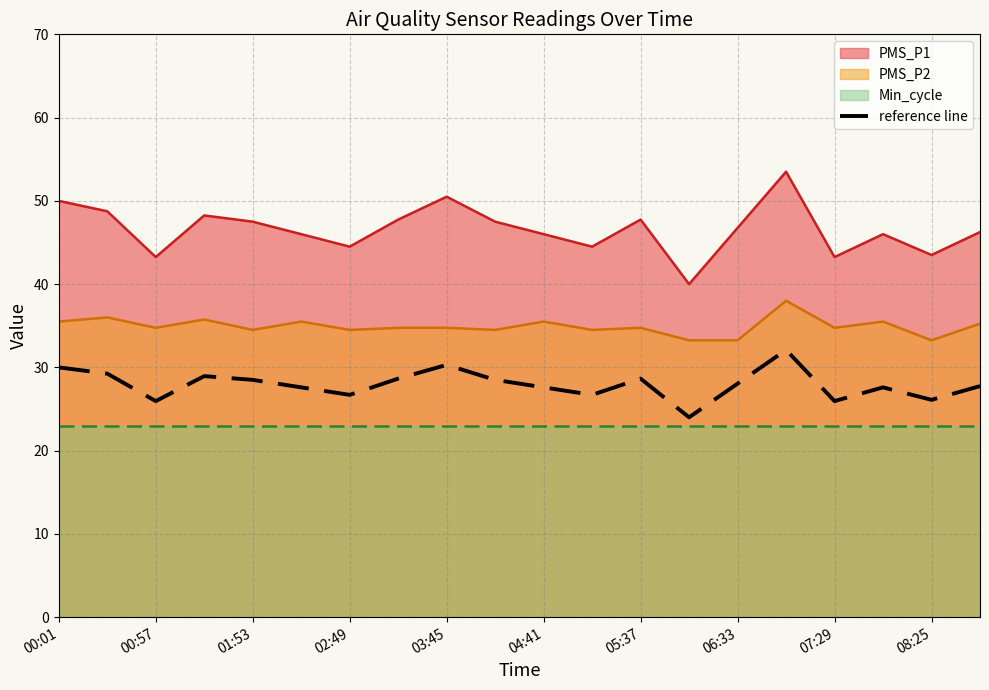

True or false: there are more than 1 points higher than both neighbors.

True